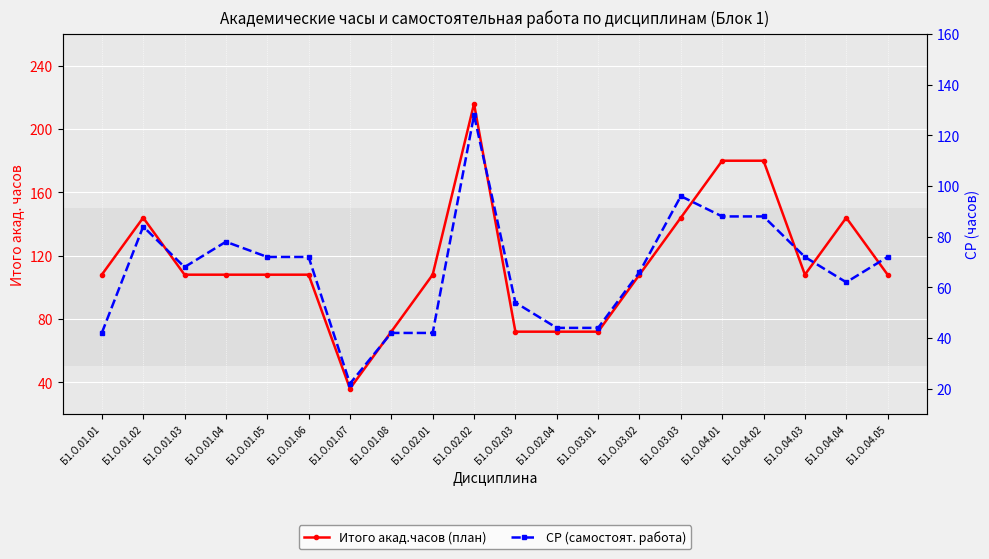

Which category has the lowest value in the Итого акад.часов (план) series?

Б1.О.01.07